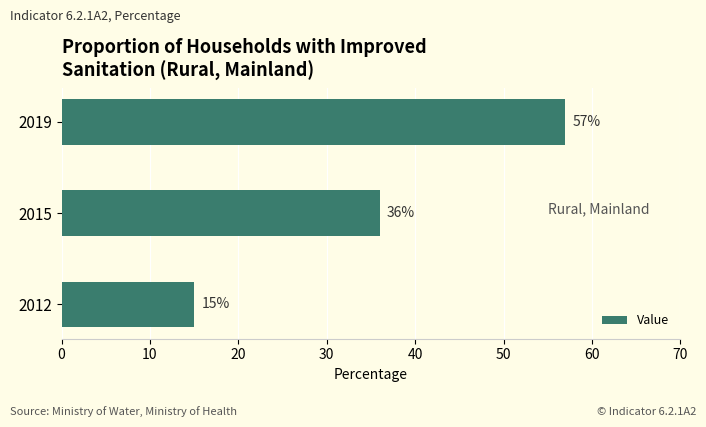

What is the difference between the maximum and second lowest values?

21